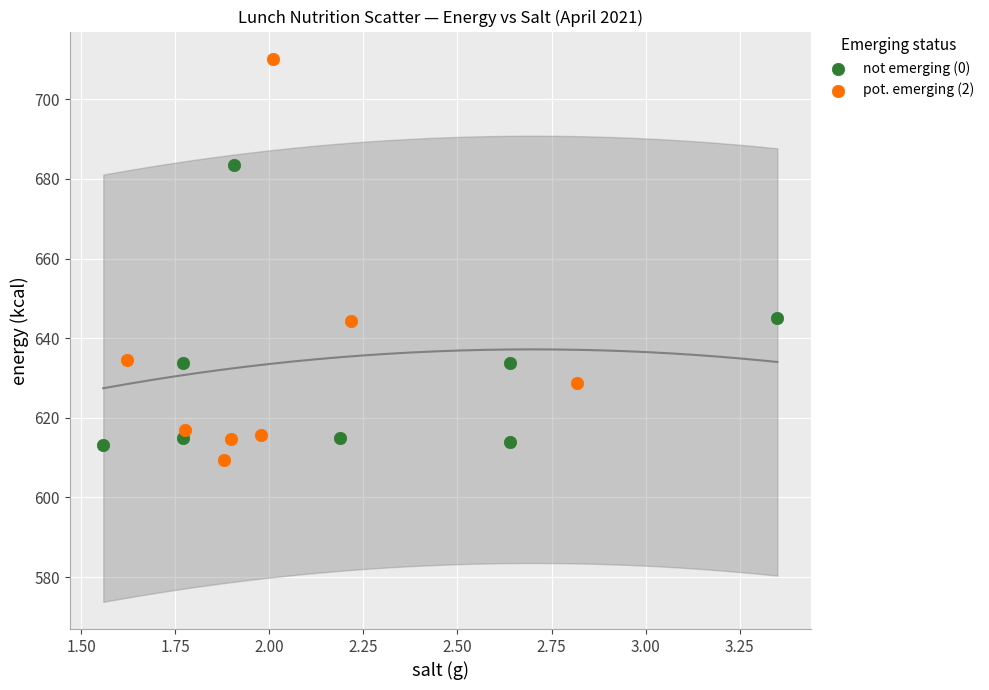

Which series has the largest Y range (max minus min)?

pot. emerging (2)